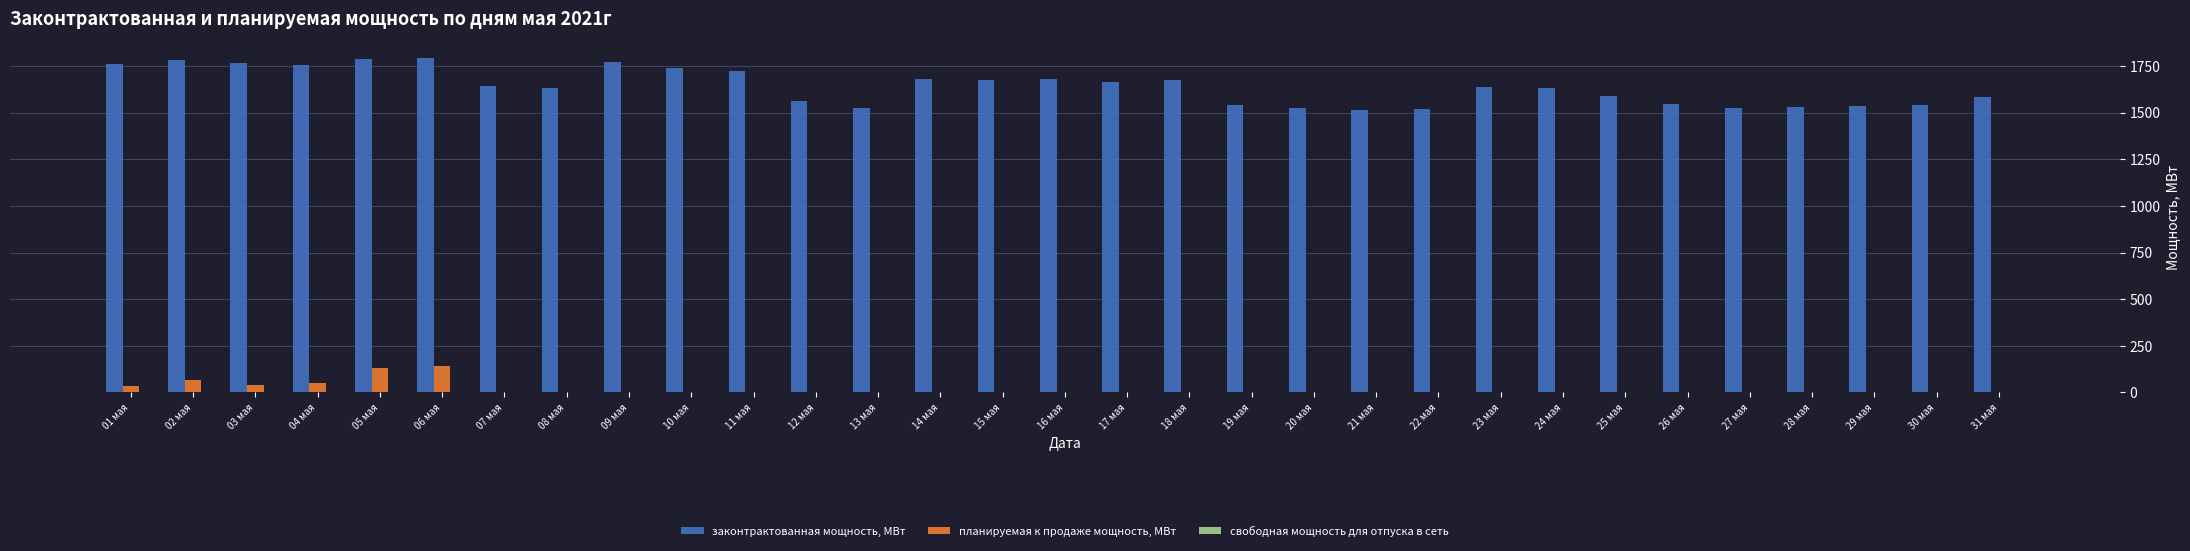

Does the chart contain stacked bars?

No